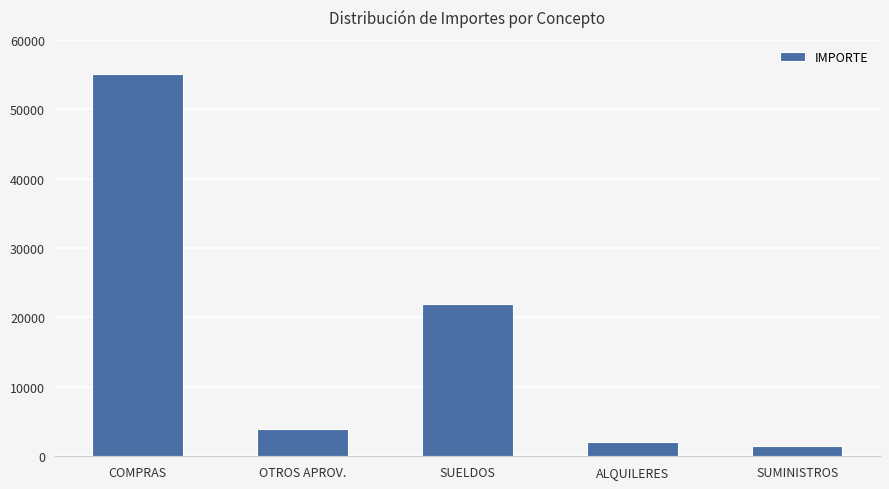

True or false: the data shows 14742 at SUELDOS.

False